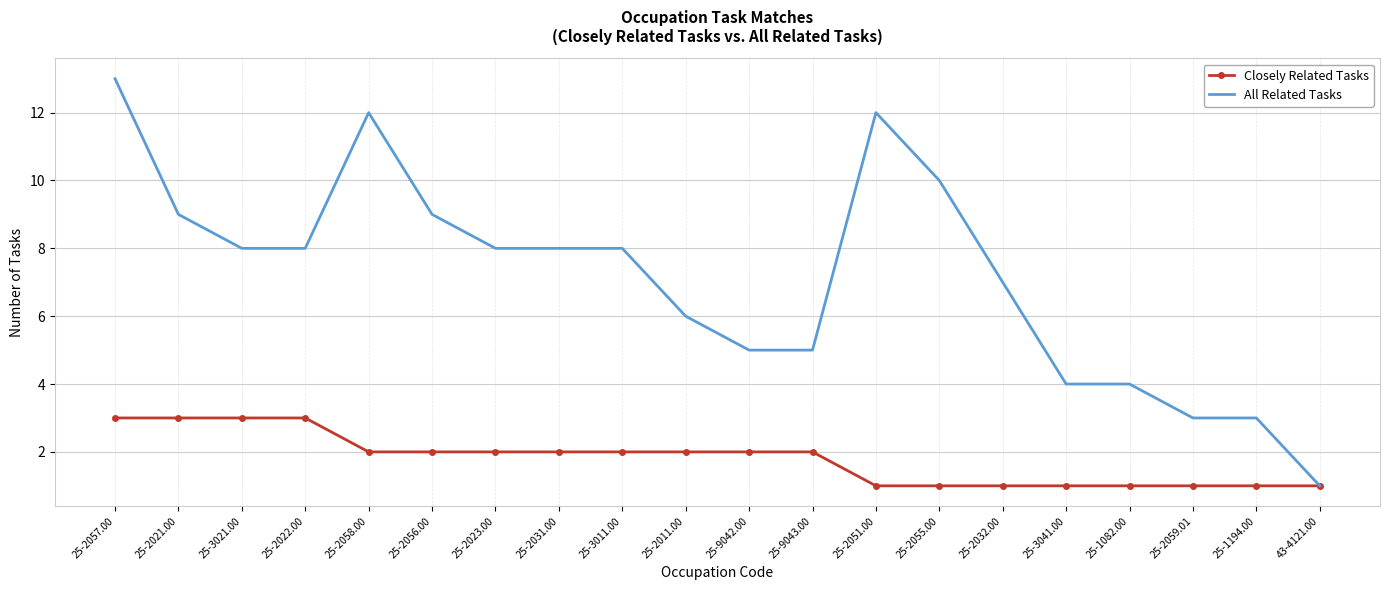

What are all the series names shown in the legend?

Closely Related Tasks, All Related Tasks